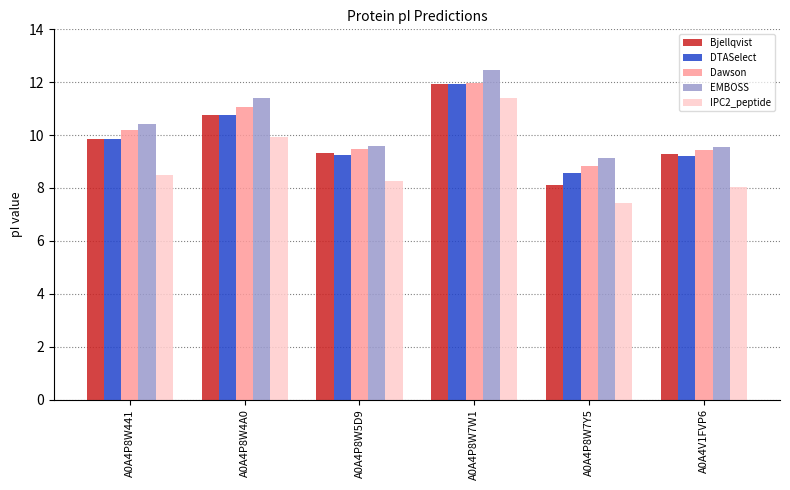

Does the chart contain stacked bars?

No